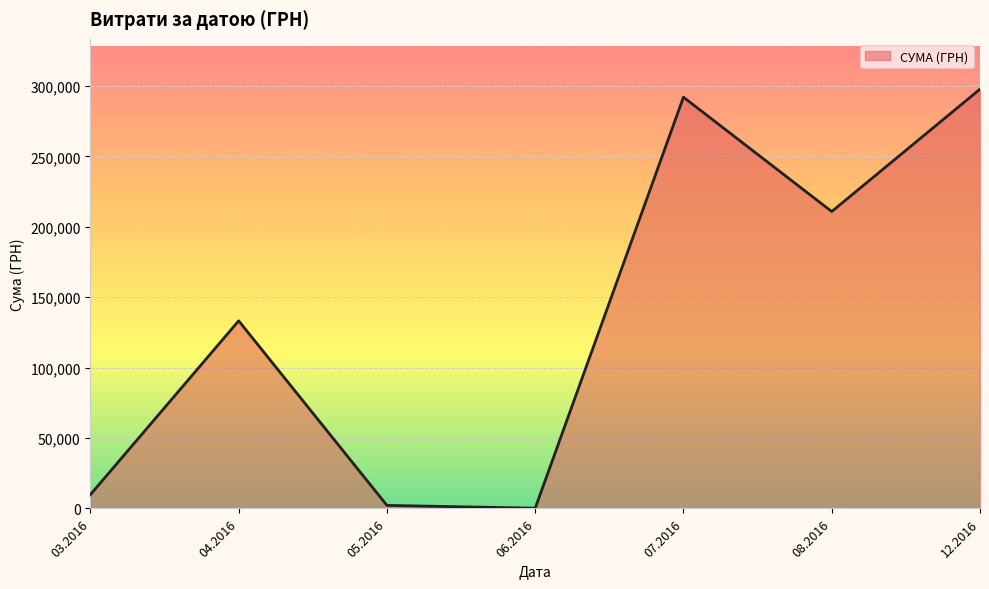

Which has a higher value, 08.2016 or 04.2016?

08.2016